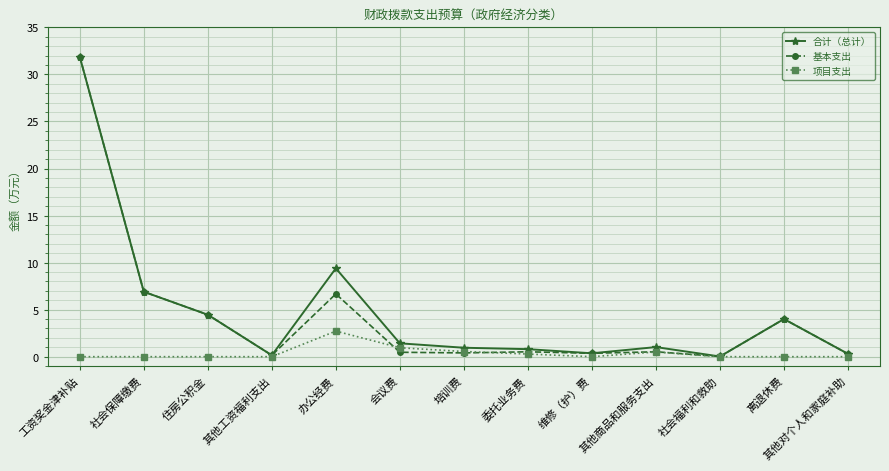

What is the difference between the highest and lowest values at 工资奖金津补贴?

31.9